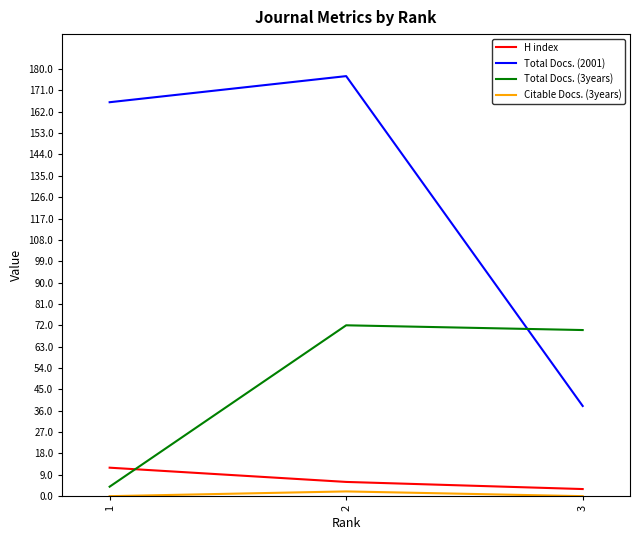

The value of H index at 2 is 6. True or false?

True